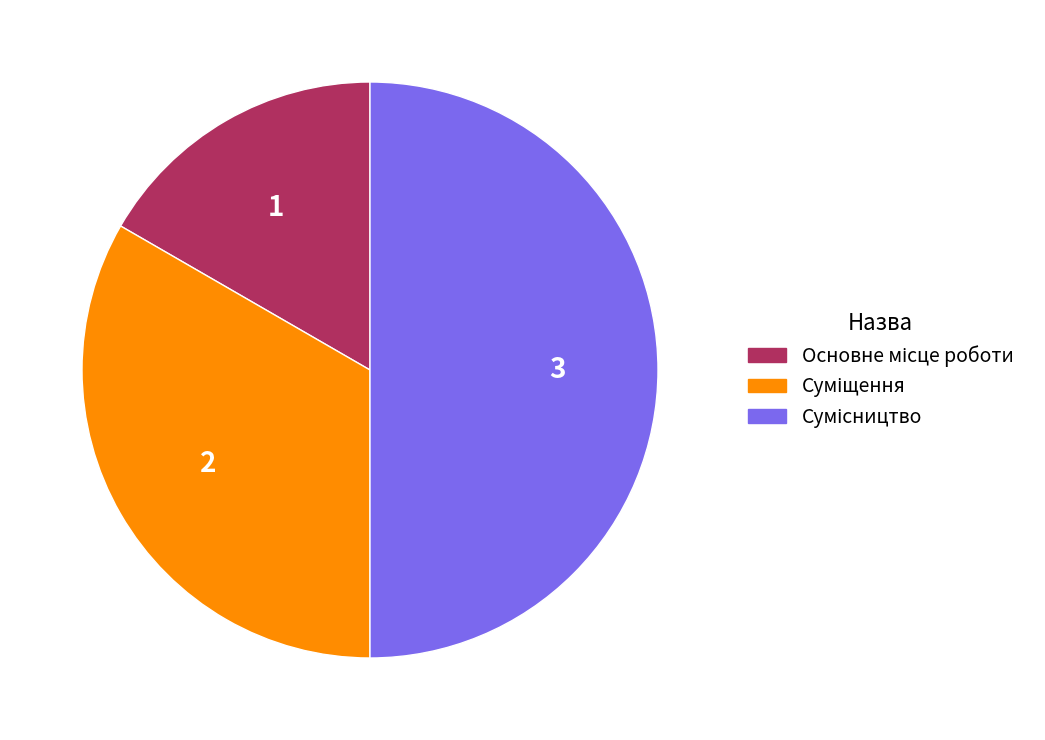

To the nearest percent, what is the average slice percentage?

33%